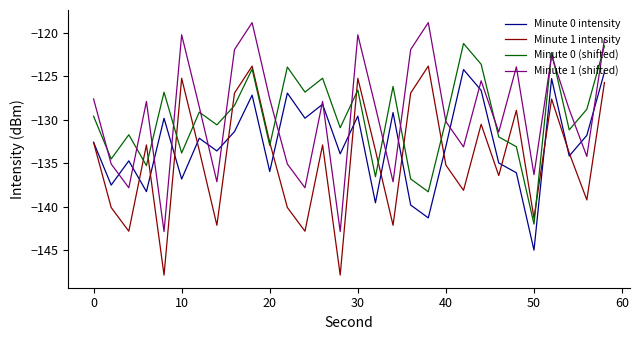

True or false: Minute 1 intensity and Minute 1 (shifted) intersect in this chart.

False